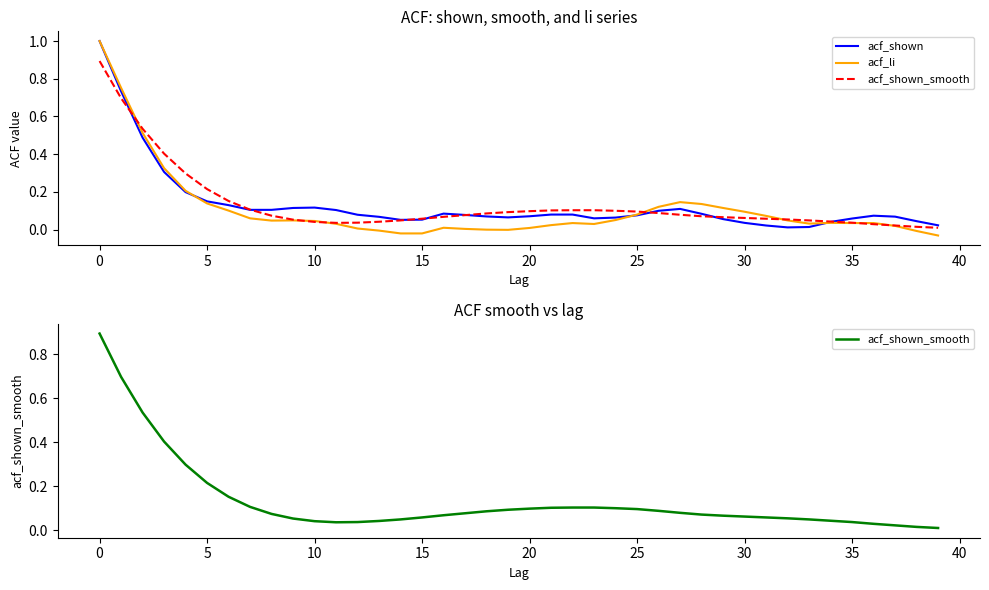

How many data points does each series have?

40